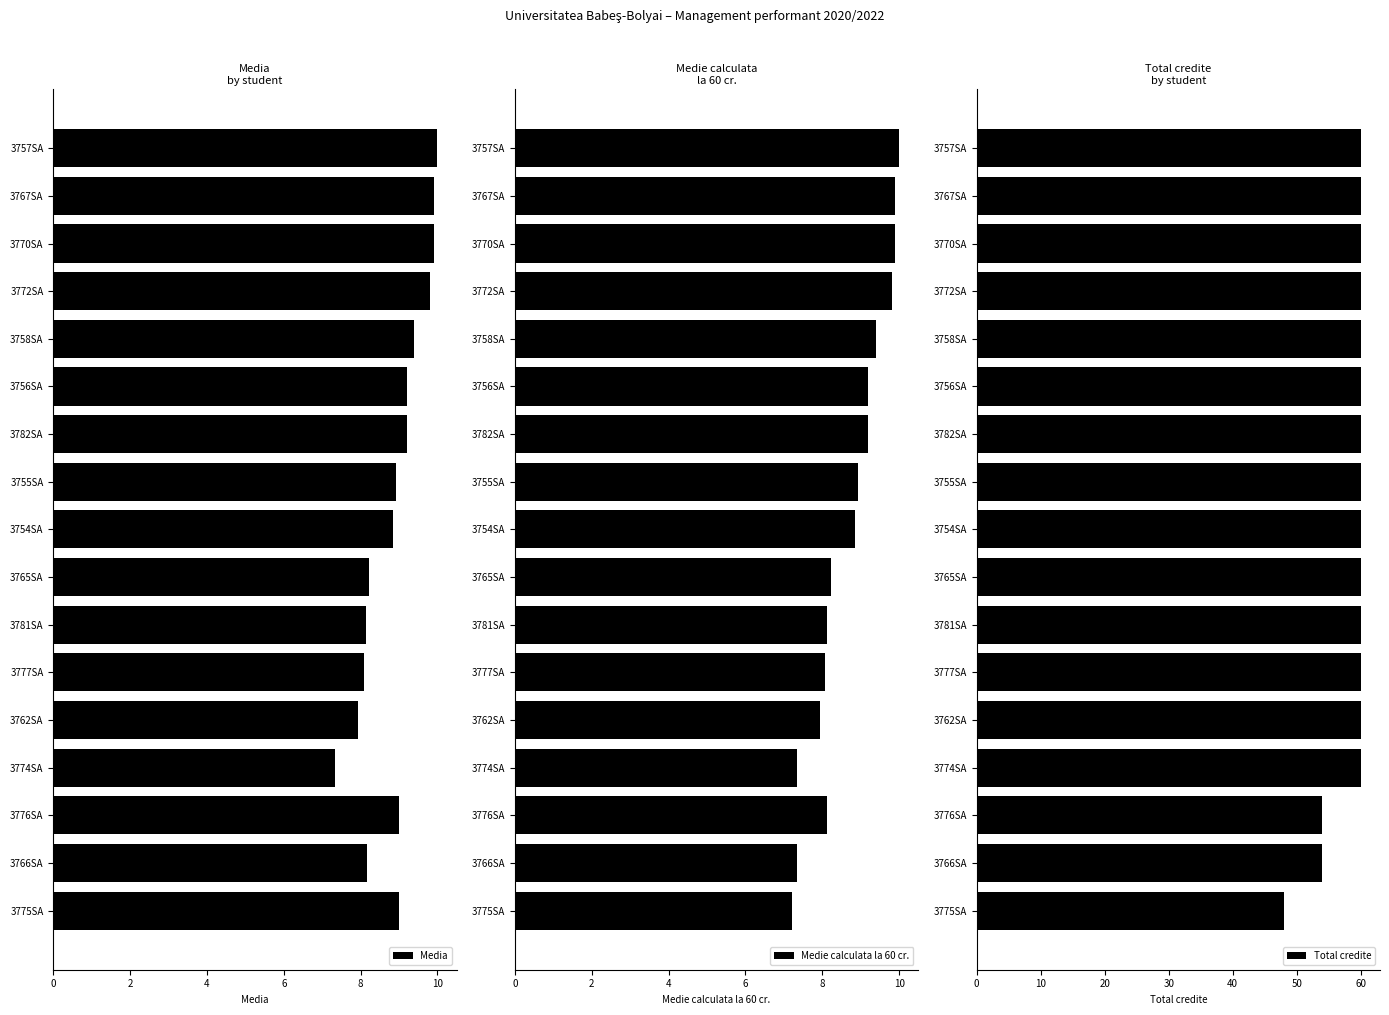

Read the Media value at 3781SA.

8.1